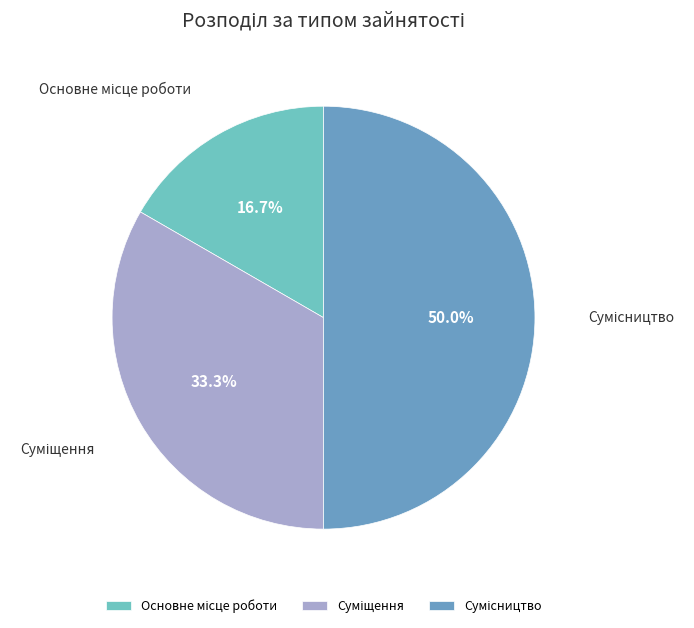

Count the number of slices in the pie.

3